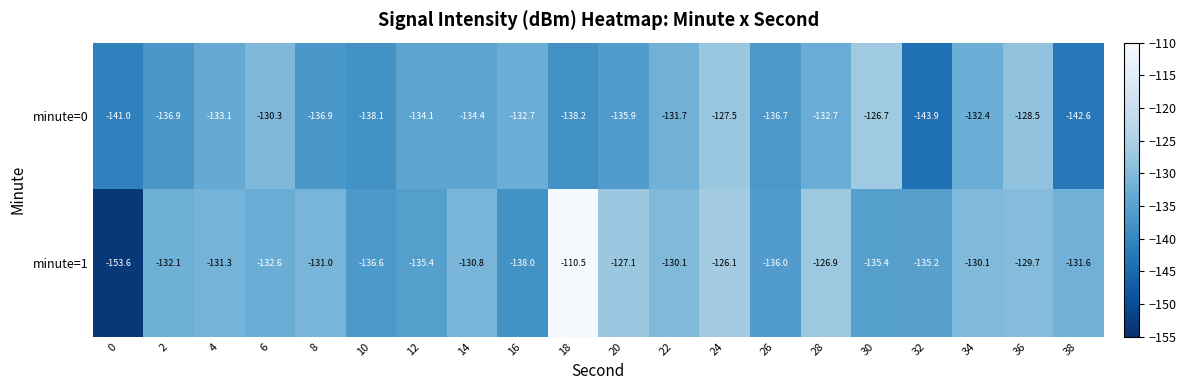

List the series in order of their peak value, lowest first.

minute=0, minute=1